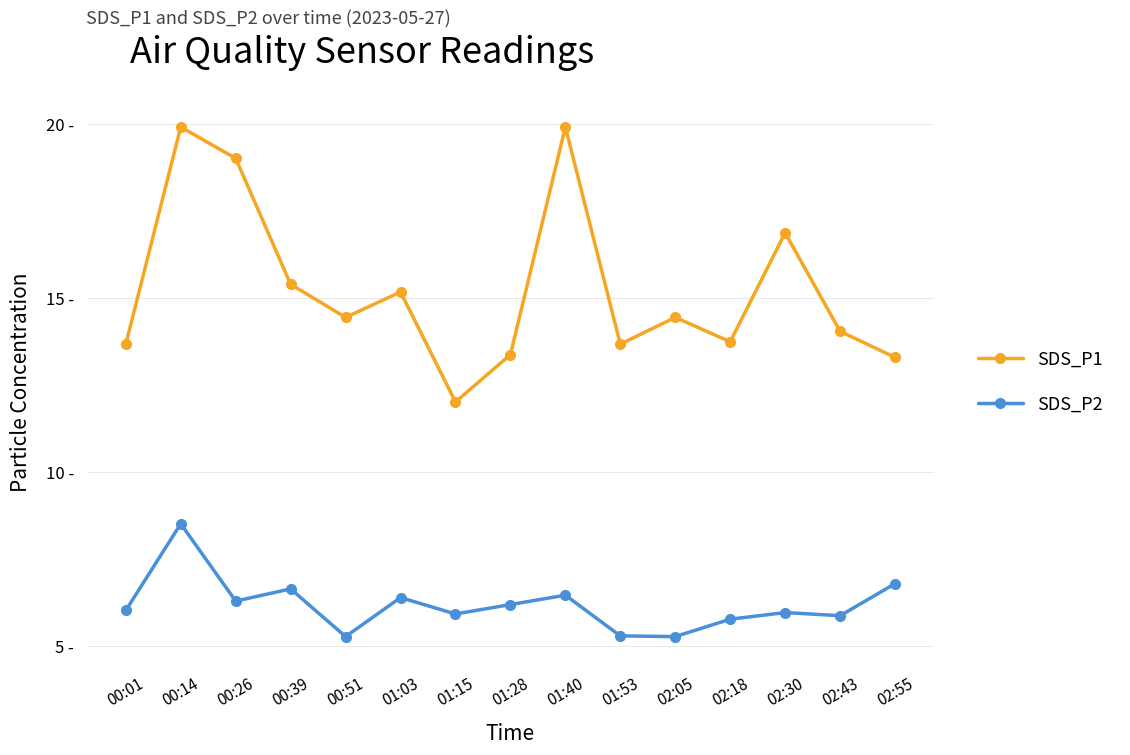

Reading left to right, list all the values displayed in this chart.

SDS_P1: 13.7	19.9	19.0	15.4	14.4	15.2	12.0	13.4	19.9	13.7	14.4	13.8	16.9	14.1	13.3
SDS_P2: 6.0	8.5	6.3	6.7	5.3	6.4	5.9	6.2	6.5	5.3	5.3	5.8	6.0	5.9	6.8